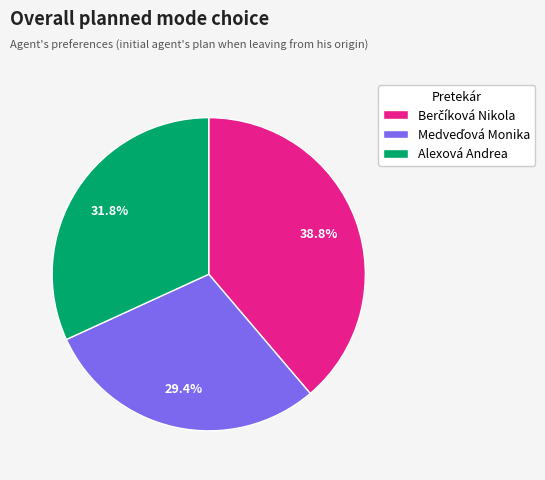

Is there any slice that represents more than half of the pie?

No